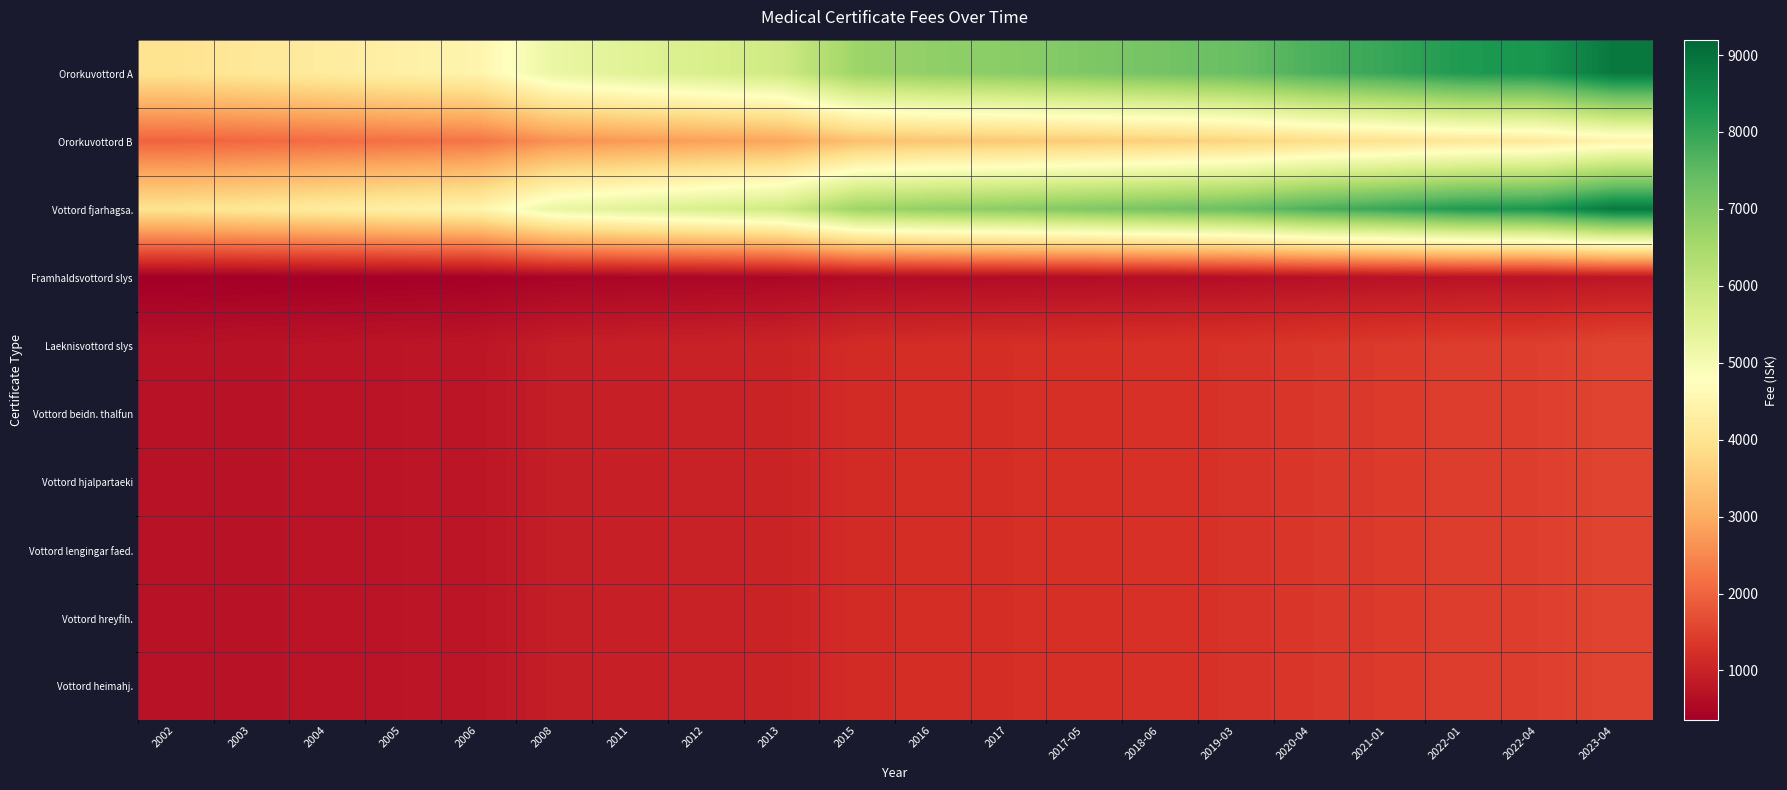

Reading right to left, what are all the values shown in this chart?

Ororkuvottord A: 2023-04=8885.4	2022-04=8322.8	2022-01=8248.6	2021-01=7969.6	2020-04=7722.5	2019-03=7368.8	2018-06=7210.2	2017-05=7068.8	2017=6930.2	2016=6827.8	2015=6661.3	2013=5834.7	2012=5651.0	2011=5460.2	2008=5237.6	2006=4480.2	2005=4370.9	2004=4243.6	2003=4120.0	2002=4000.0
Ororkuvottord B: 2023-04=4443.5	2022-04=4162.1	2022-01=4125.0	2021-01=3985.5	2020-04=3861.9	2019-03=3685.1	2018-06=3605.7	2017-05=3535.0	2017=3465.7	2016=3414.5	2015=3331.2	2013=2917.8	2012=2826.0	2011=2730.1	2008=2618.8	2006=2240.1	2005=2185.5	2004=2121.8	2003=2060.0	2002=2000.0
Vottord fjarhagsa.: 2023-04=8885.4	2022-04=8322.8	2022-01=8248.6	2021-01=7969.6	2020-04=7722.5	2019-03=7368.8	2018-06=7210.2	2017-05=7068.8	2017=6930.2	2016=6827.8	2015=6661.3	2013=5834.7	2012=5651.0	2011=5460.2	2008=5237.6	2006=4480.2	2005=4370.9	2004=4243.6	2003=4120.0	2002=4000.0
Framhaldsvottord slys: 2023-04=776.7	2022-04=727.6	2022-01=721.1	2021-01=696.7	2020-04=675.1	2019-03=644.2	2018-06=630.3	2017-05=617.9	2017=605.8	2016=596.9	2015=582.3	2013=510.1	2012=494.0	2011=477.8	2008=458.3	2006=392.0	2005=382.5	2004=371.3	2003=360.5	2002=350.0
Laeknisvottord slys: 2023-04=1555.1	2022-04=1456.6	2022-01=1443.6	2021-01=1394.8	2020-04=1351.5	2019-03=1289.6	2018-06=1261.9	2017-05=1237.1	2017=1212.9	2016=1195.0	2015=1165.8	2013=1021.1	2012=989.0	2011=955.5	2008=916.6	2006=784.0	2005=764.9	2004=742.6	2003=721.0	2002=700.0
Vottord beidn. thalfun: 2023-04=1555.1	2022-04=1456.6	2022-01=1443.6	2021-01=1394.8	2020-04=1351.5	2019-03=1289.6	2018-06=1261.9	2017-05=1237.1	2017=1212.9	2016=1195.0	2015=1165.8	2013=1021.1	2012=989.0	2011=955.5	2008=916.6	2006=784.0	2005=764.9	2004=742.6	2003=721.0	2002=700.0
Vottord hjalpartaeki: 2023-04=1555.1	2022-04=1456.6	2022-01=1443.6	2021-01=1394.8	2020-04=1351.5	2019-03=1289.6	2018-06=1261.9	2017-05=1237.1	2017=1212.9	2016=1195.0	2015=1165.8	2013=1021.1	2012=989.0	2011=955.5	2008=916.6	2006=784.0	2005=764.9	2004=742.6	2003=721.0	2002=700.0
Vottord lengingar faed.: 2023-04=1555.1	2022-04=1456.6	2022-01=1443.6	2021-01=1394.8	2020-04=1351.5	2019-03=1289.6	2018-06=1261.9	2017-05=1237.1	2017=1212.9	2016=1195.0	2015=1165.8	2013=1021.1	2012=989.0	2011=955.5	2008=916.6	2006=784.0	2005=764.9	2004=742.6	2003=721.0	2002=700.0
Vottord hreyfih.: 2023-04=1555.1	2022-04=1456.6	2022-01=1443.6	2021-01=1394.8	2020-04=1351.5	2019-03=1289.6	2018-06=1261.9	2017-05=1237.1	2017=1212.9	2016=1195.0	2015=1165.8	2013=1021.1	2012=989.0	2011=955.5	2008=916.6	2006=784.0	2005=764.9	2004=742.6	2003=721.0	2002=700.0
Vottord heimahj.: 2023-04=1555.1	2022-04=1456.6	2022-01=1443.6	2021-01=1394.8	2020-04=1351.5	2019-03=1289.6	2018-06=1261.9	2017-05=1237.1	2017=1212.9	2016=1195.0	2015=1165.8	2013=1021.1	2012=989.0	2011=955.5	2008=916.6	2006=784.0	2005=764.9	2004=742.6	2003=721.0	2002=700.0